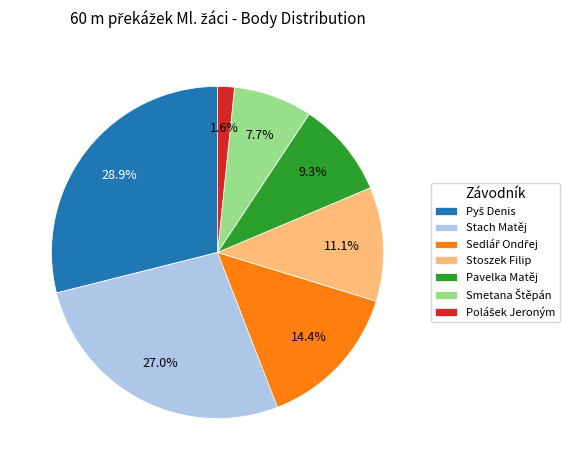

What portion of the pie excludes Stoszek Filip?

88.9%